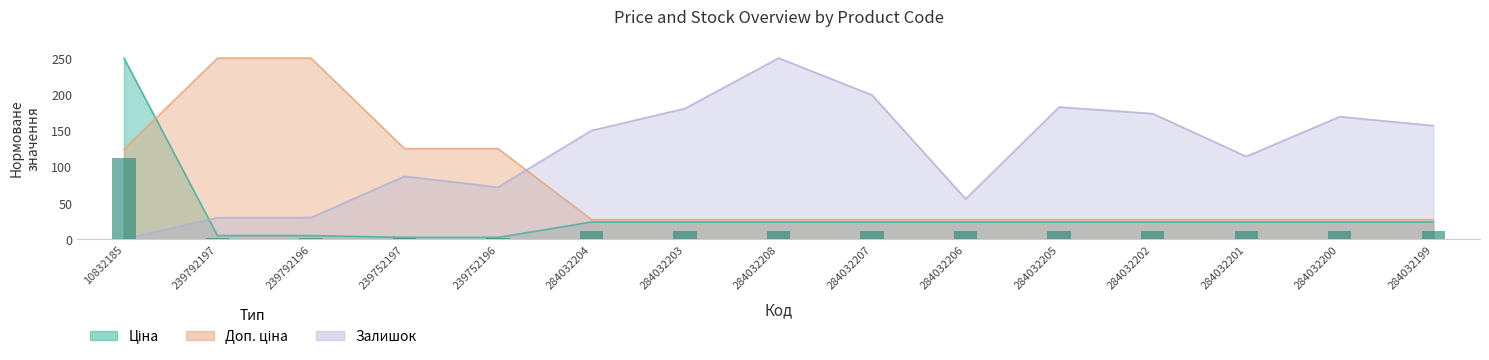

Between 284032203 and 284032205, which series saw the biggest shift?

Залишок